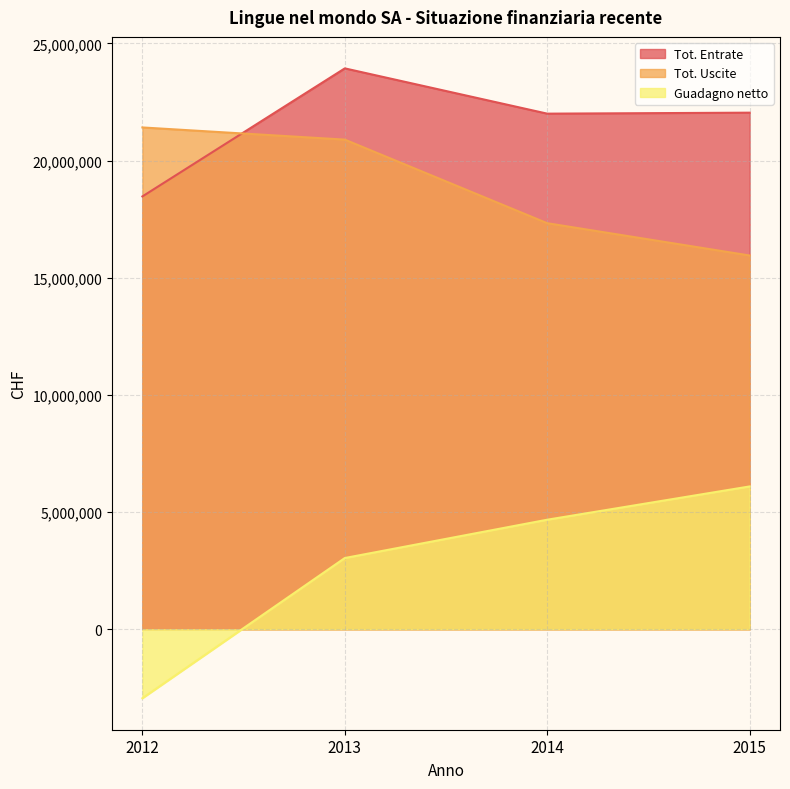

What is the value of the Guadagno netto point at the 3rd from the left?

4673862